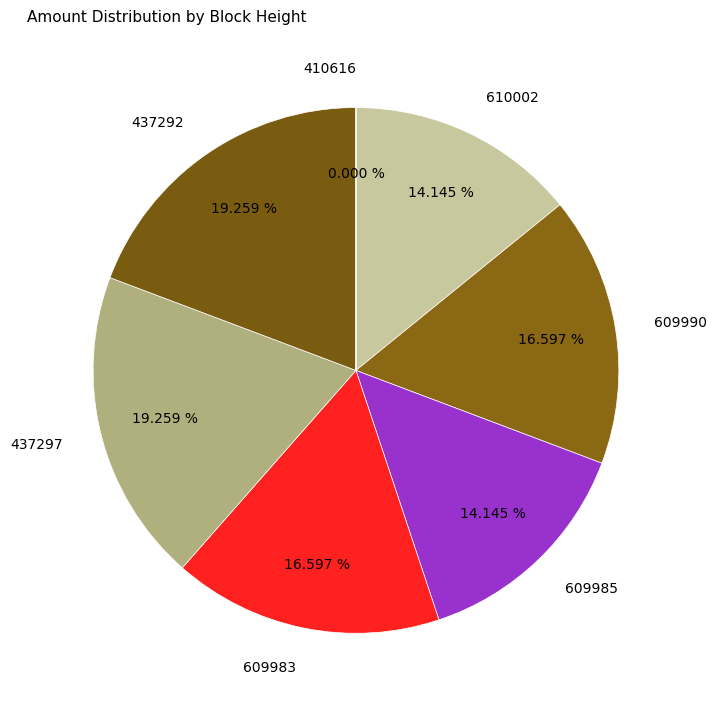

Which has a higher value, 437292 or 609990?

437292